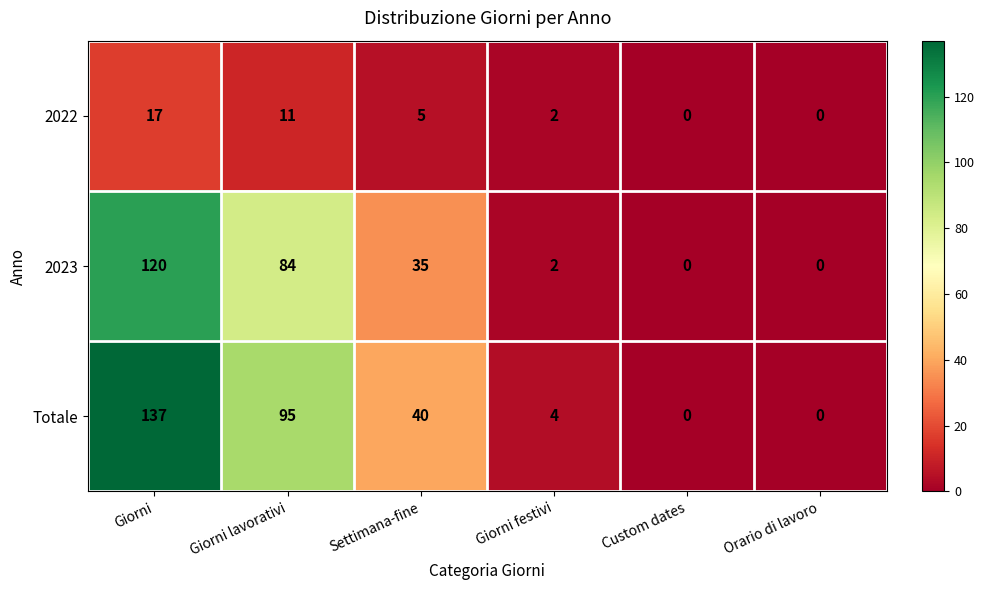

Rank the series at Giorni lavorativi from lowest to highest value.

2022, 2023, Totale